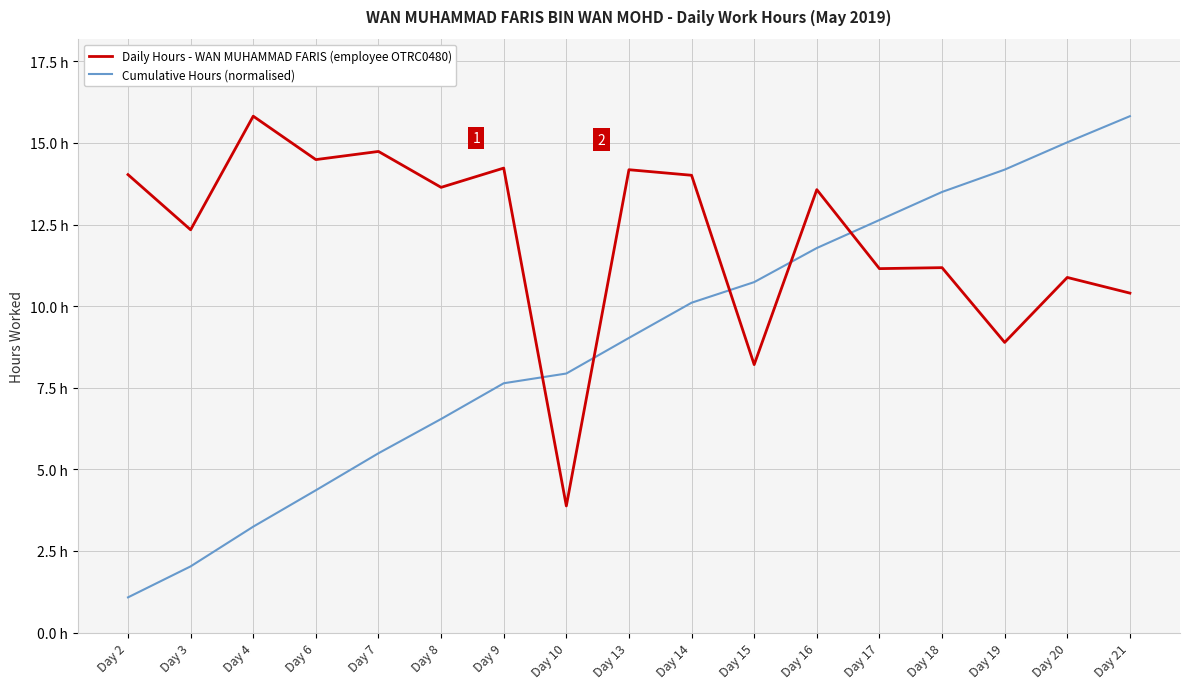

The value of Cumulative Hours (normalised) at Day 10 is 7.9. True or false?

True